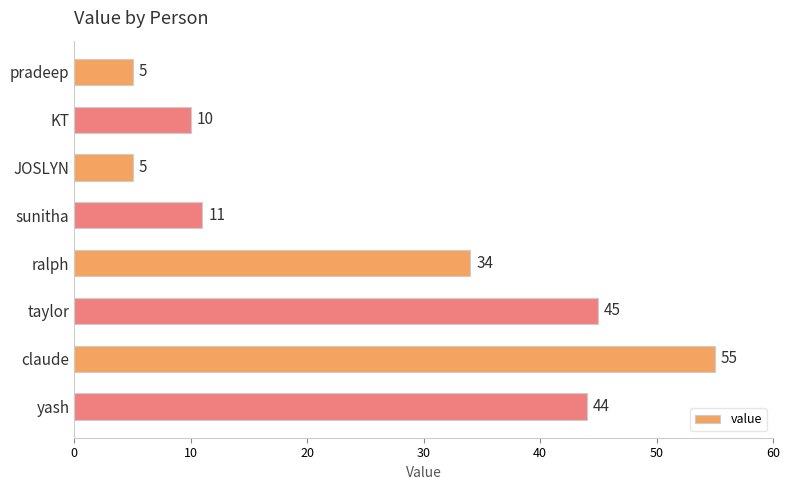

The value at pradeep is 2. True or false?

False